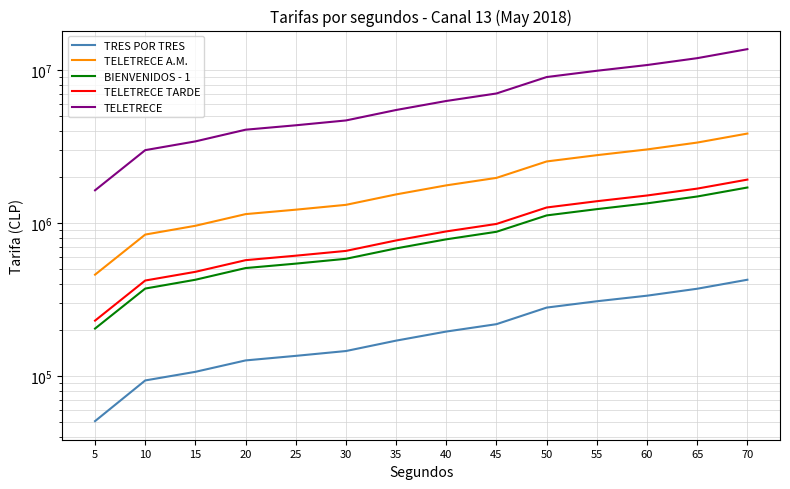

Count the number of data series in this chart.

5